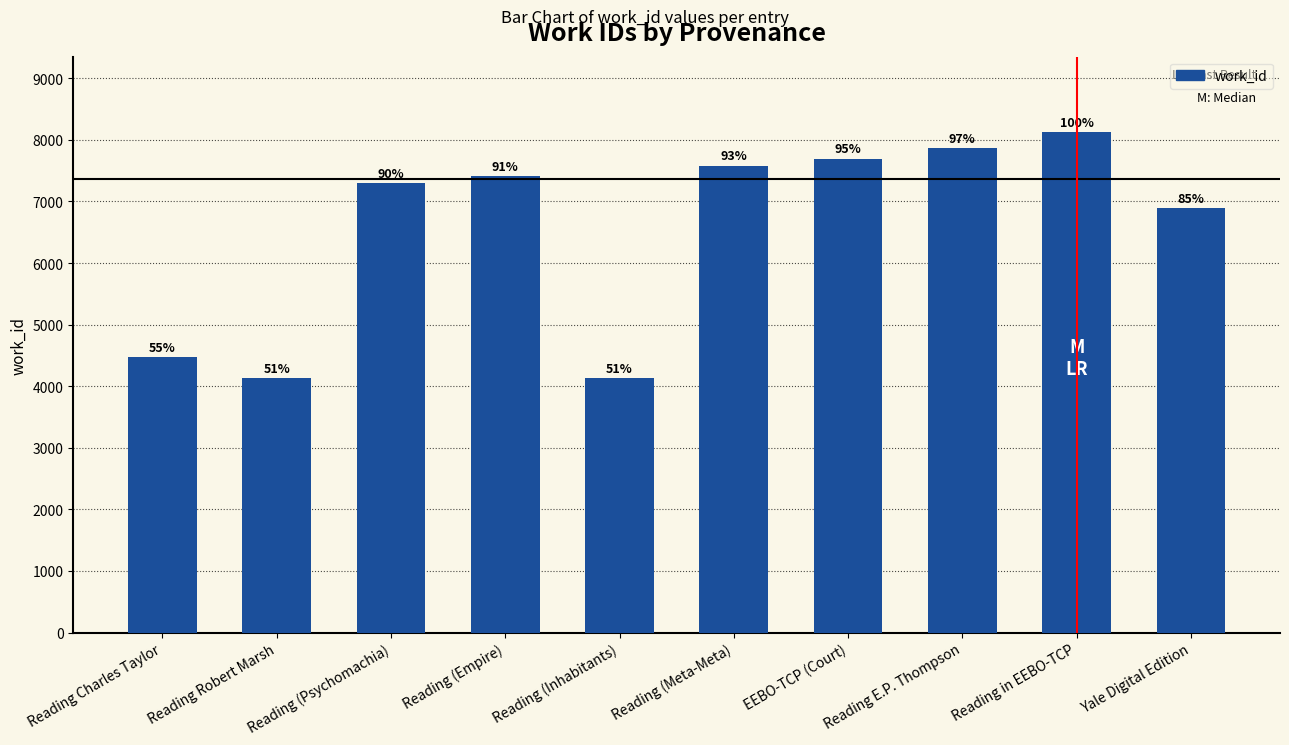

What is the difference between the second highest and minimum values?

3734